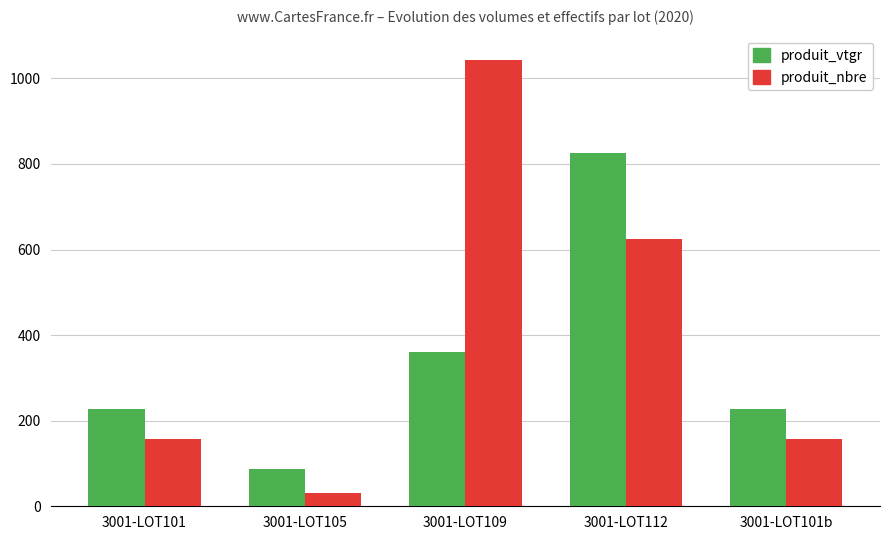

How many distinct data groups are displayed?

2